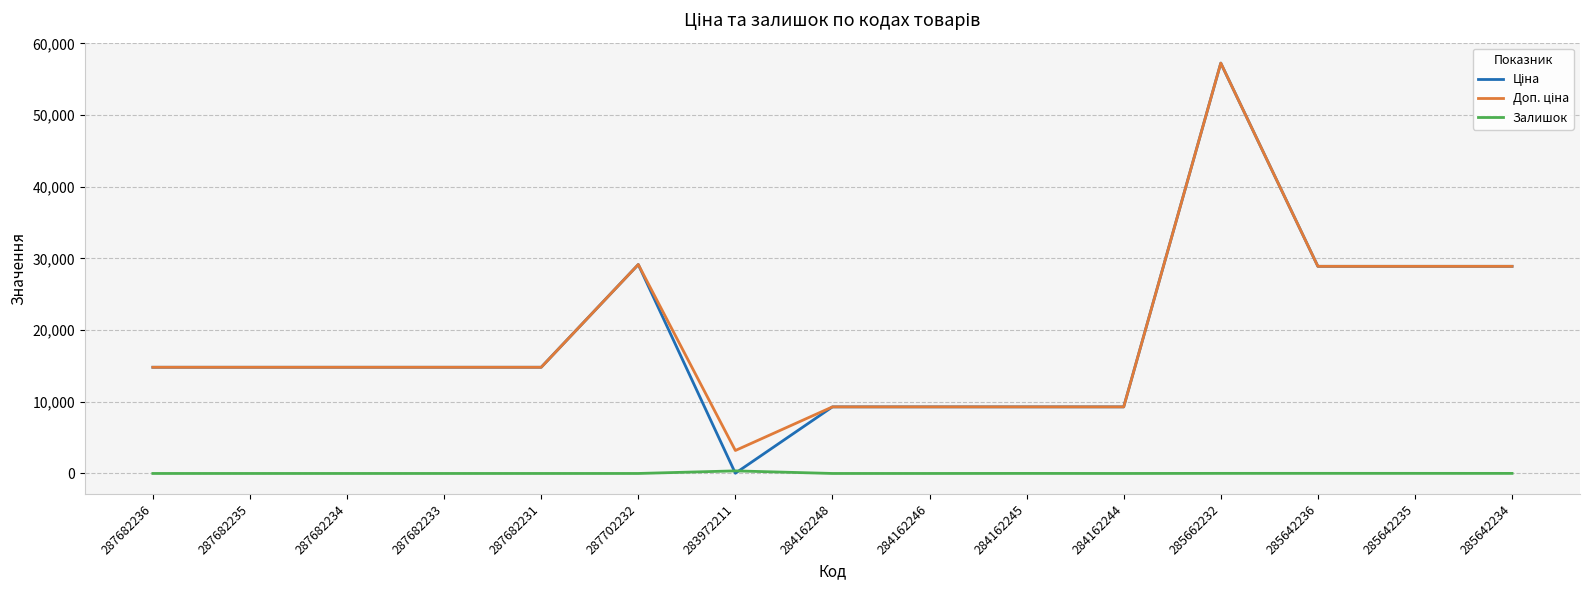

True or false: Залишок has a value of 0.0 at 287682234.

True